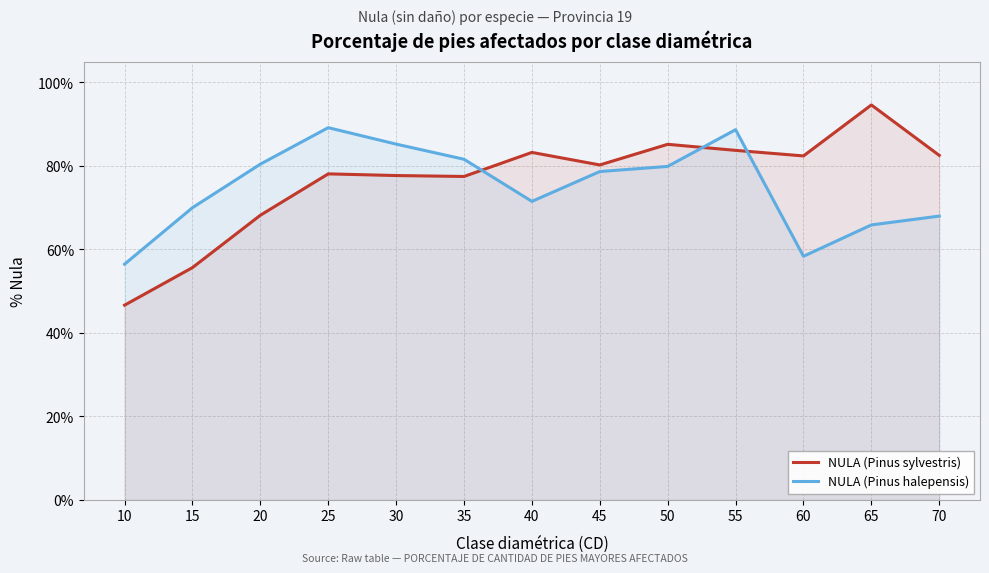

At 50, list the series in order from largest to smallest.

NULA (Pinus sylvestris), NULA (Pinus halepensis)